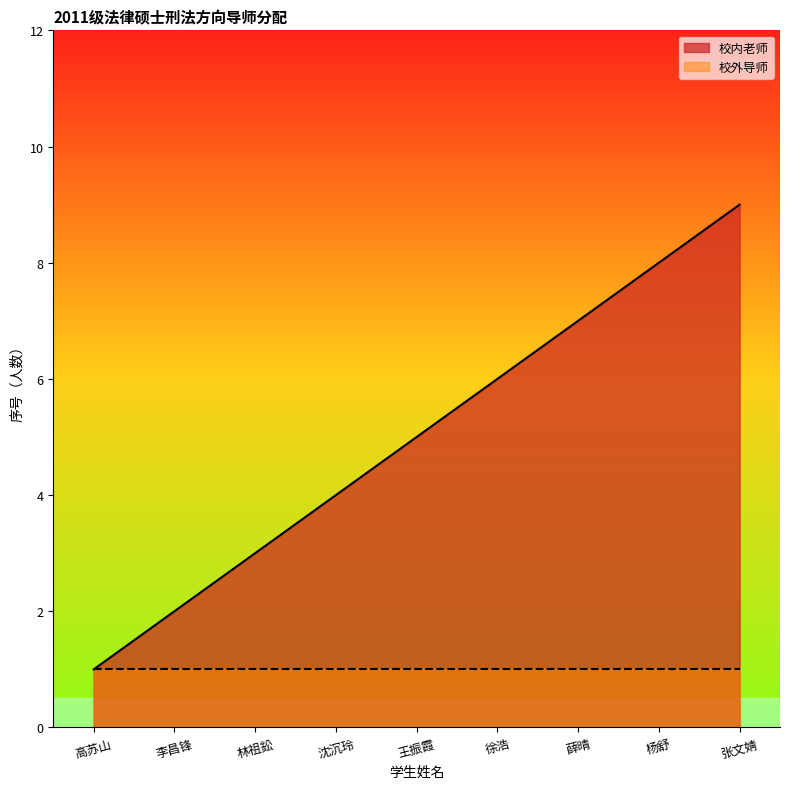

Count the values in the range 3 to 7.

5